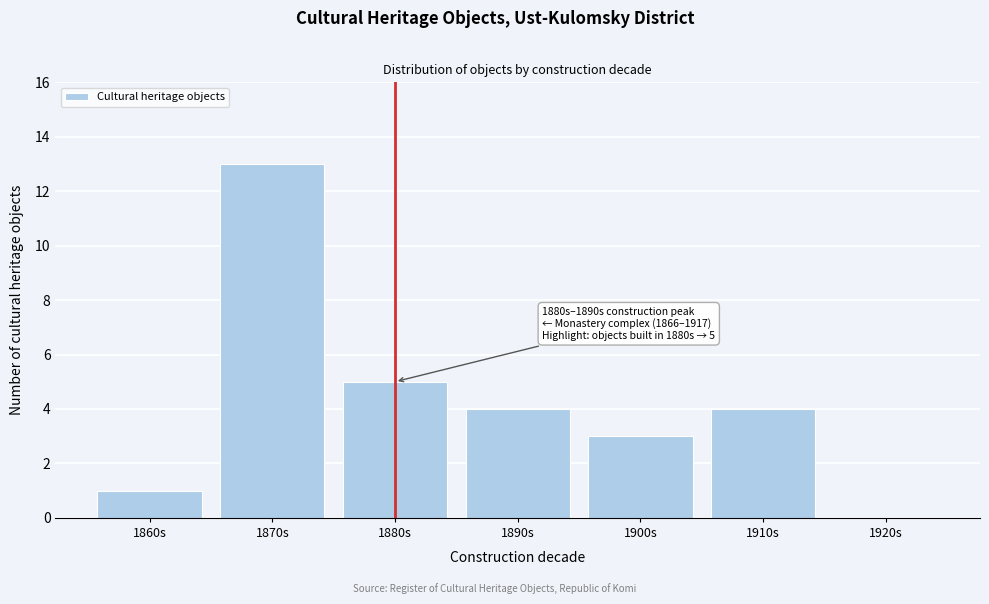

Reading left to right, extract all data points from this chart.

1860s=1	1870s=13	1880s=5	1890s=4	1900s=3	1910s=4	1920s=0